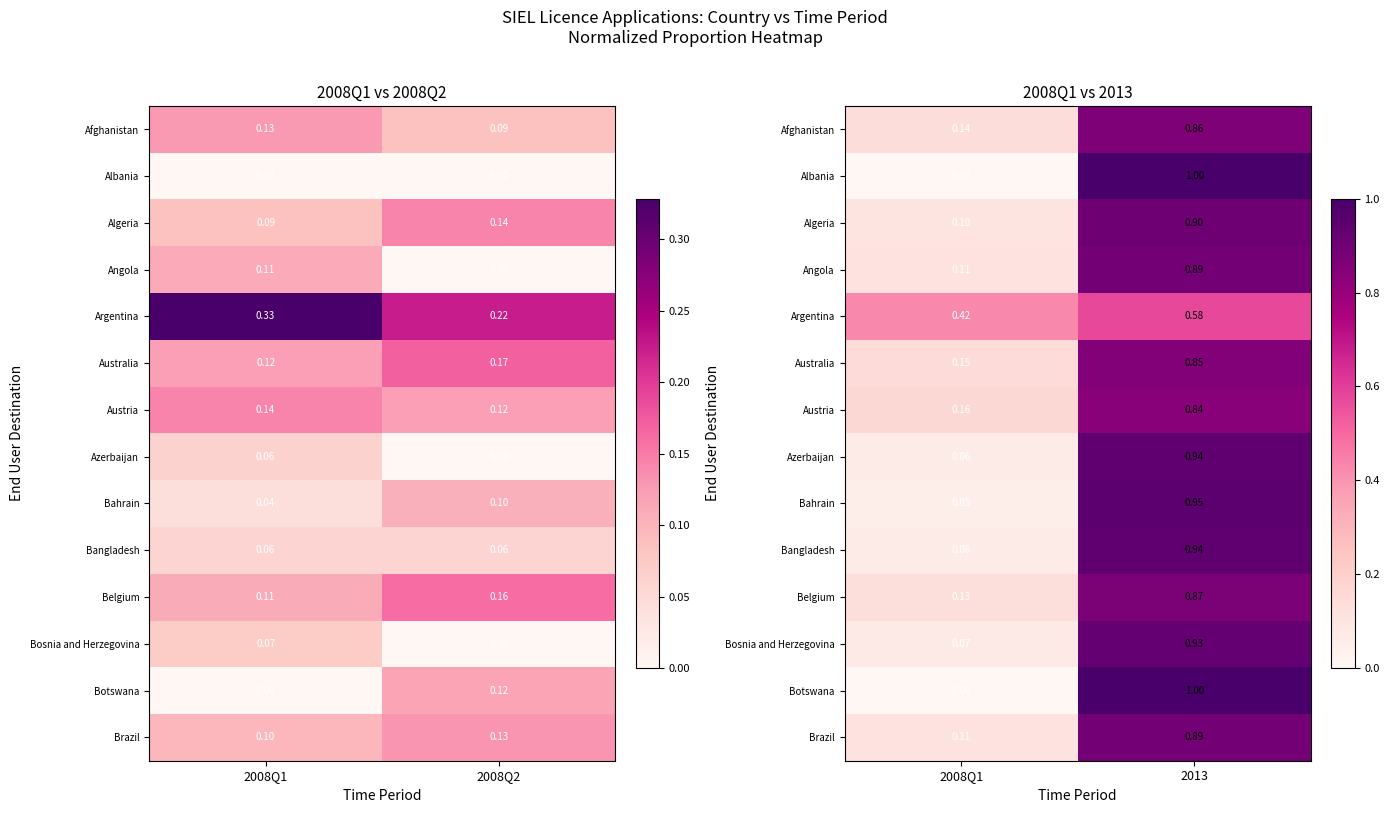

Which category has the lowest value in the Australia series?

2008Q1